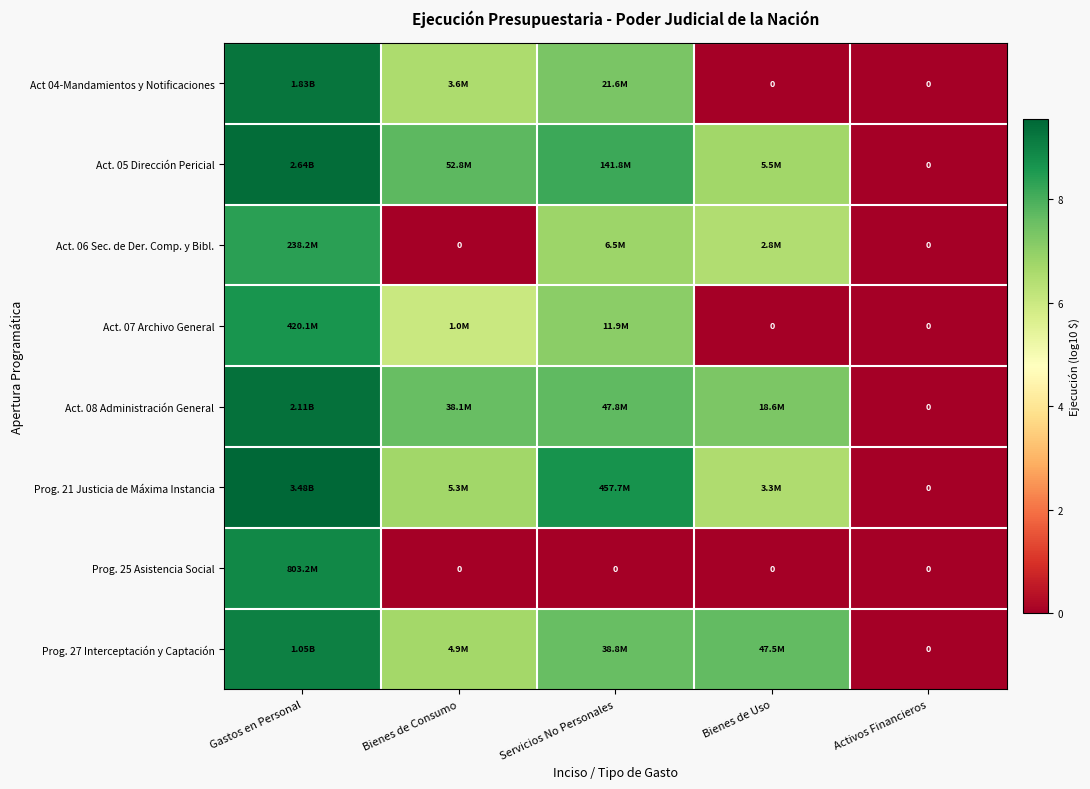

Which series has the largest range (max minus min)?

Prog. 21 Justicia de Máxima Instancia